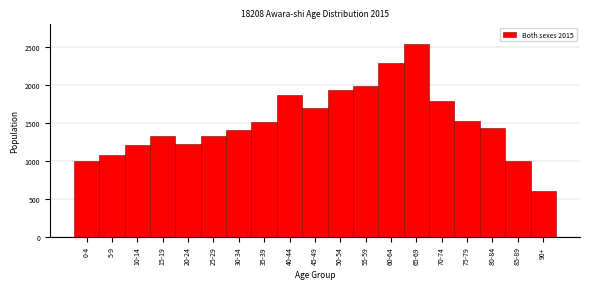

Read the value at 85-89, to the nearest 50.

1000